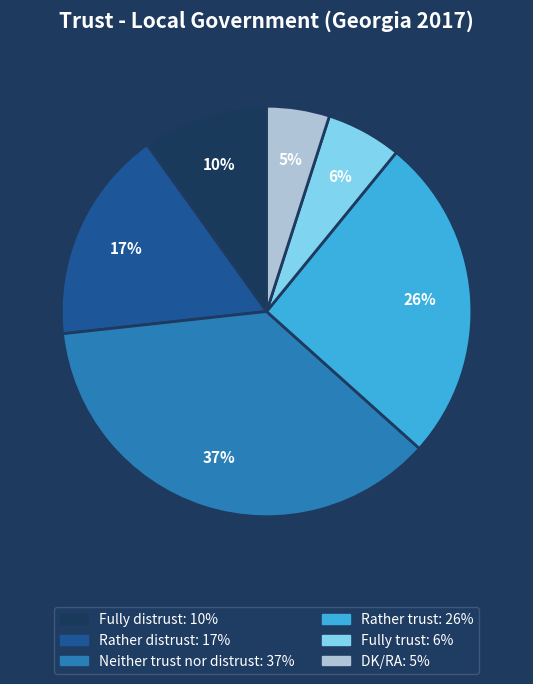

Is the sum of DK/RA and Rather distrust greater than half?

No